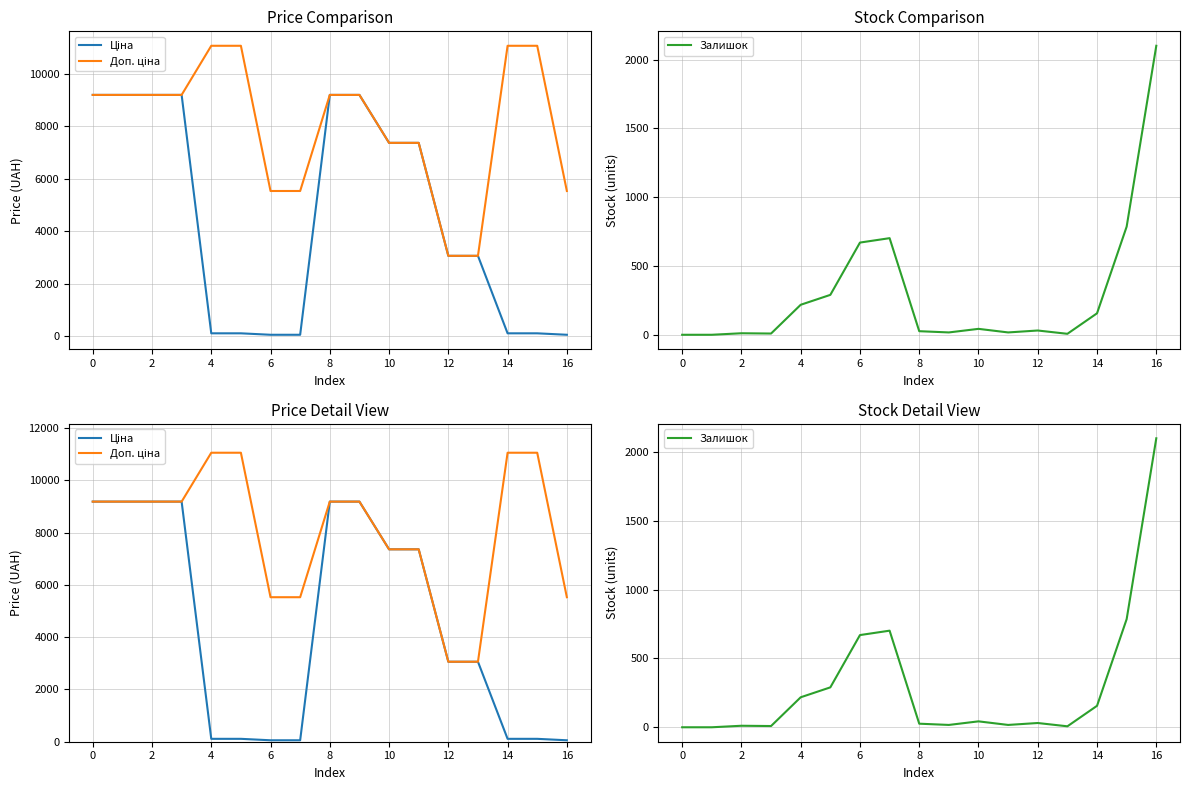

Which series has the largest total across all categories?

Доп. ціна